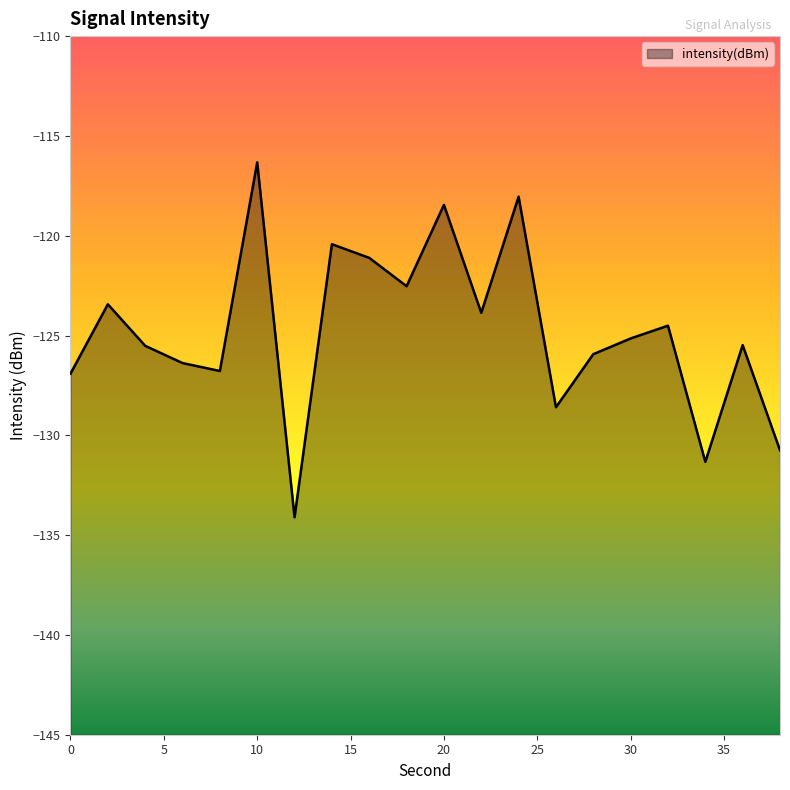

What is the greatest value displayed?

-116.3